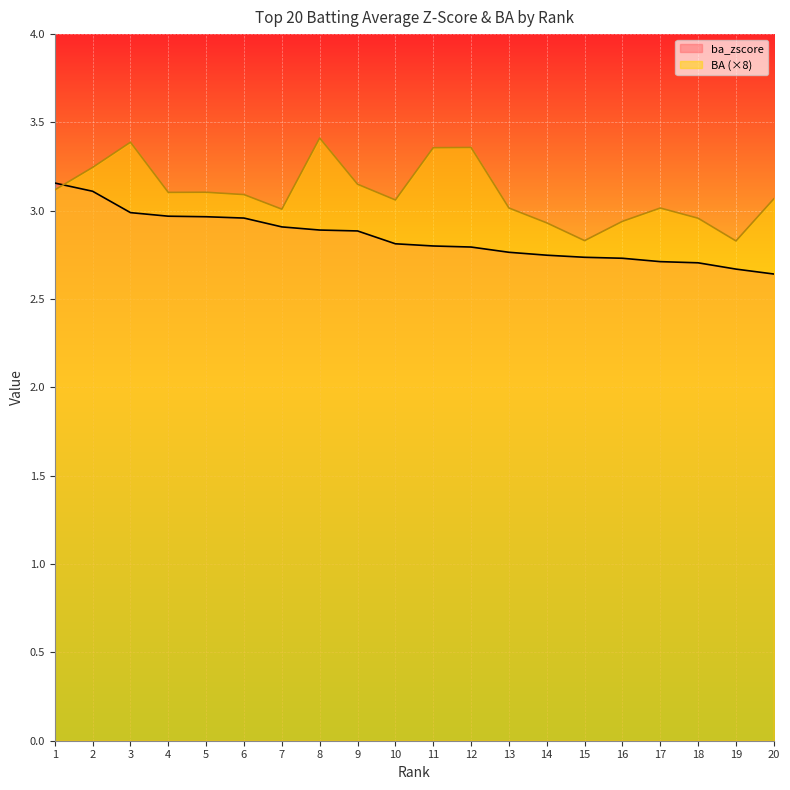

How many data points in BA are above 3?

15